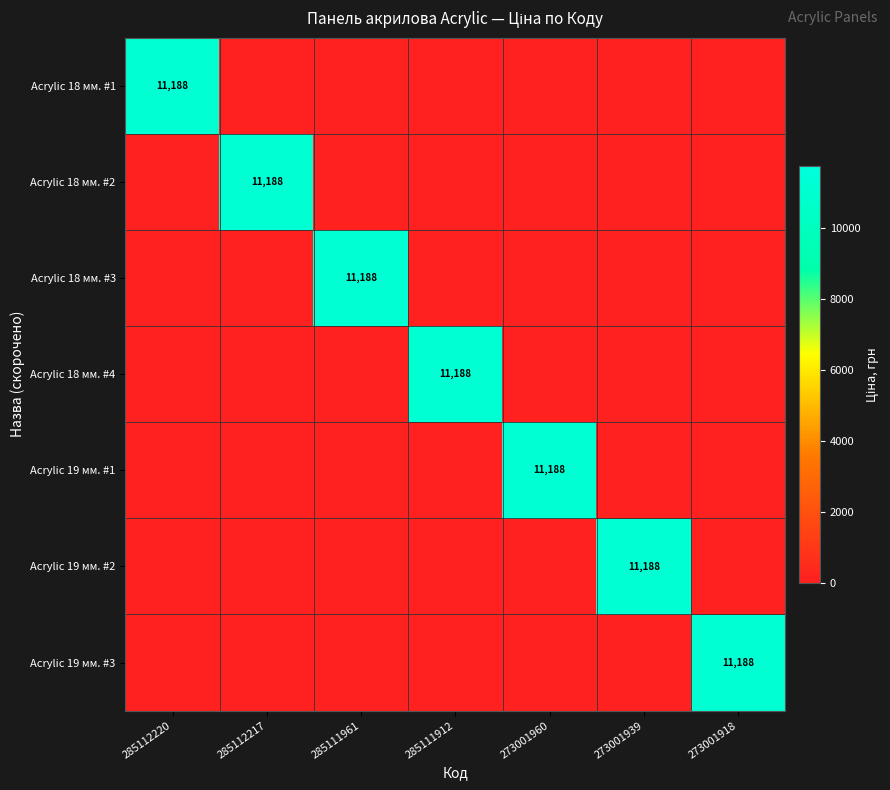

Is it true that Acrylic 18 мм. #1 equals 11188 at 285112220?

True